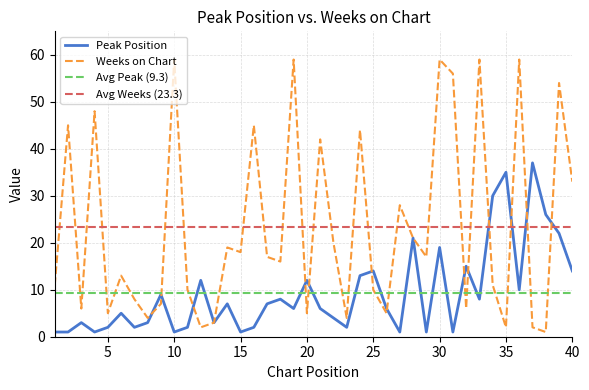

Is it true that Weeks on Chart equals 1 at 5?

False